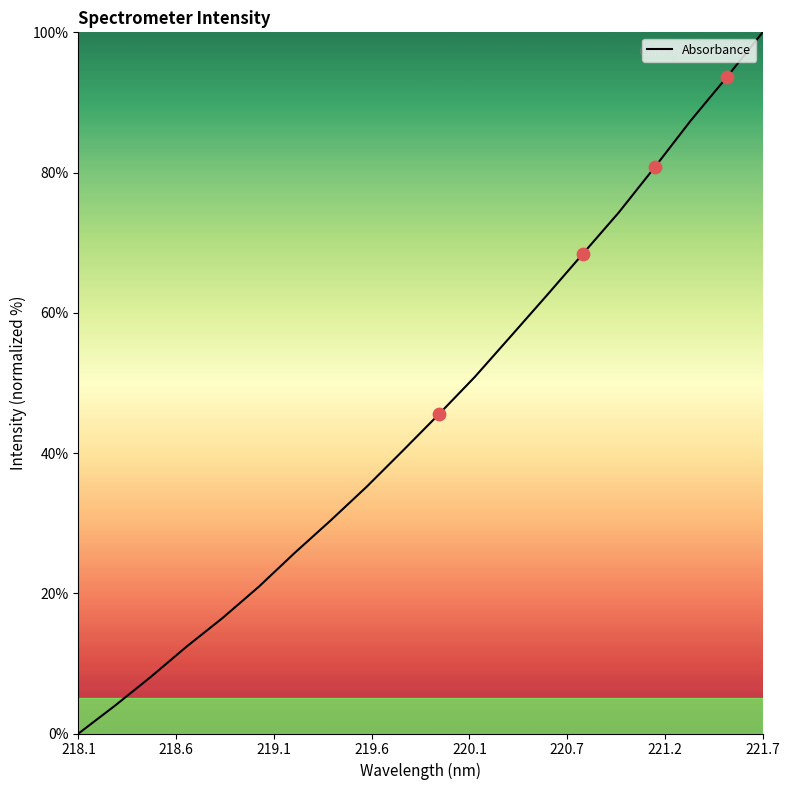

What is the greatest value displayed?

100.0